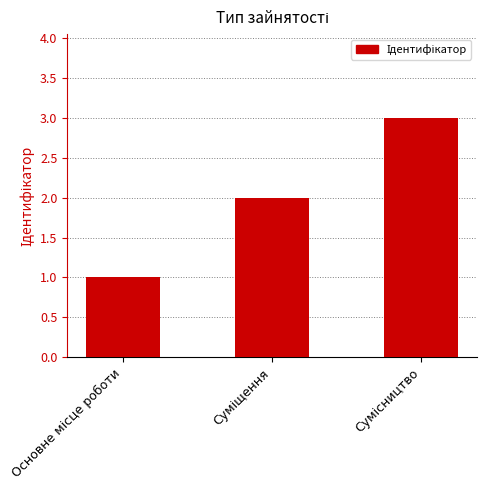

What is the maximum value shown in the chart?

3